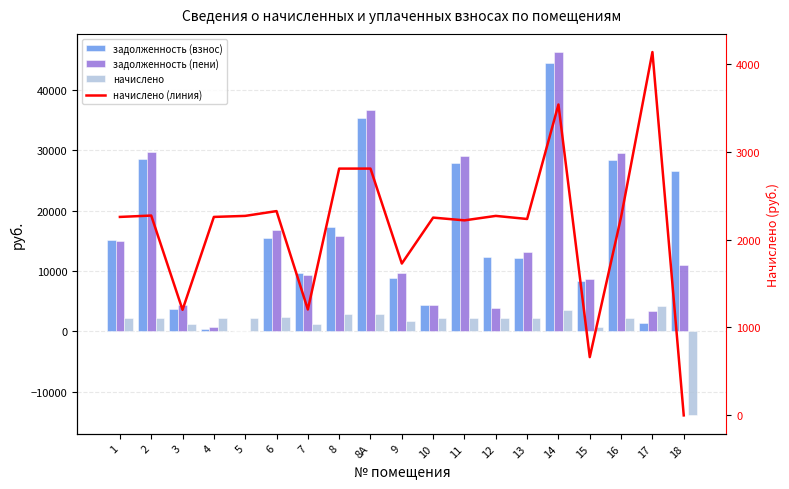

Reading left to right, transcribe all the data shown in this chart.

задолженность (взнос): 1=15076.7	2=28589.1	3=3701.6	4=377.1	5=0.0	6=15546.6	7=9595.2	8=17342.2	8А=35307.4	9=8840.5	10=4424.4	11=27902.5	12=12274.3	13=12084.5	14=44477.5	15=8336.5	16=28392.9	17=1378.0	18=26575.4
задолженность (пени): 1=14934.2	2=29726.0	3=4302.2	4=771.6	5=0.0	6=16708.8	7=9341.0	8=15764.2	8А=36711.4	9=9704.3	10=4324.1	11=29012.1	12=3934.3	13=13201.9	14=46246.1	15=8668.0	16=29522.0	17=3445.0	18=10922.2
начислено: 1=2258.1	2=2273.7	3=1201.2	4=2258.1	5=2269.8	6=2324.4	7=1205.1	8=2808.0	8А=2808.0	9=1727.7	10=2250.3	11=2219.1	12=2269.8	13=2234.7	14=3537.3	15=663.0	16=2258.1	17=4134.0	18=-13900.1
начислено (линия): 1=2258.1	2=2273.7	3=1201.2	4=2258.1	5=2269.8	6=2324.4	7=1205.1	8=2808.0	8А=2808.0	9=1727.7	10=2250.3	11=2219.1	12=2269.8	13=2234.7	14=3537.3	15=663.0	16=2258.1	17=4134.0	18=0.0